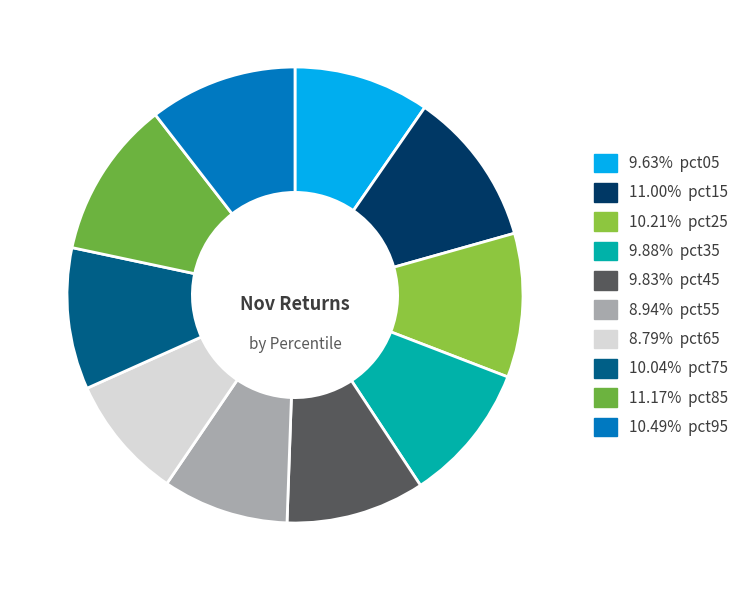

Does any single category account for the majority?

No